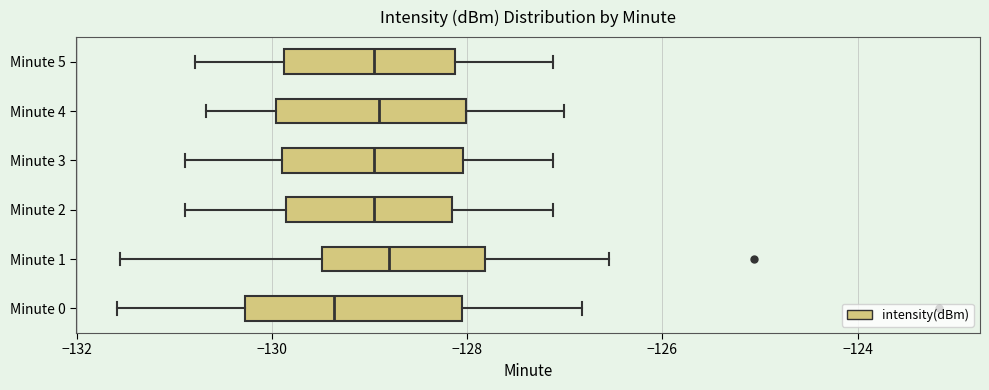

Reading bottom to top, read every box against the x-axis: the position of its median line, the range the box covers, and the ends of its whiskers. The values are not printed on the chart, so give them approximately, as read against the axis.

Minute 0: median -129.4, box -130.2 to -128.0, whiskers -131.6 to -126.8
Minute 1: median -128.8, box -129.4 to -127.8, whiskers -131.6 to -126.6
Minute 2: median -129.0, box -129.8 to -128.2, whiskers -130.8 to -127.2
Minute 3: median -129.0, box -129.8 to -128.0, whiskers -130.8 to -127.2
Minute 4: median -129.0, box -130.0 to -128.0, whiskers -130.6 to -127.0
Minute 5: median -129.0, box -129.8 to -128.2, whiskers -130.8 to -127.2